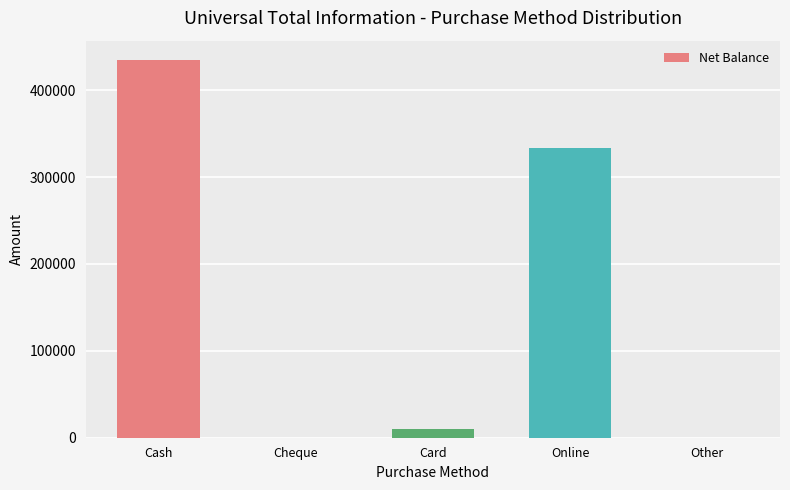

What is the average value?

155776